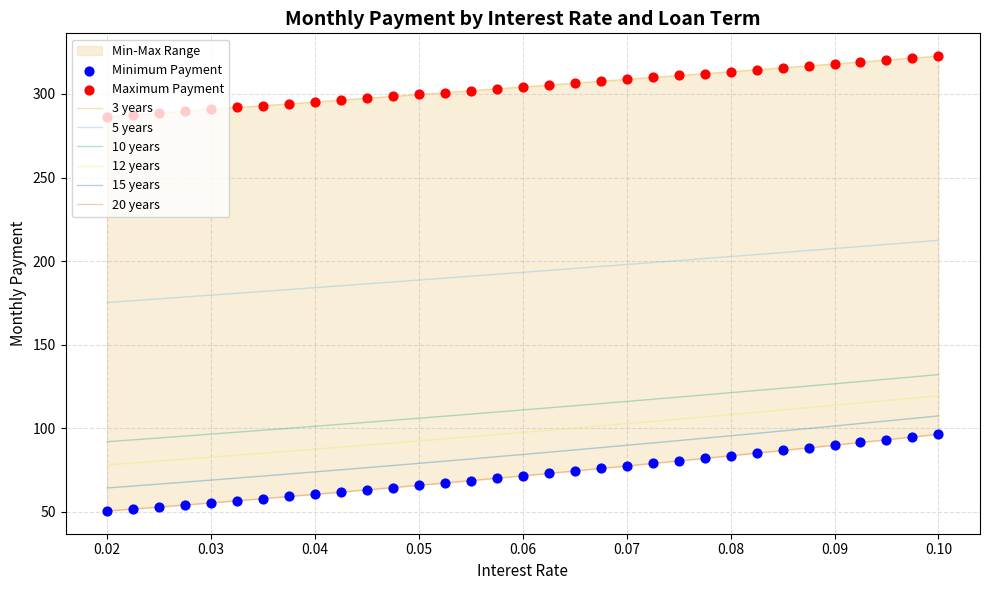

Which series has the largest total across all categories?

3 years